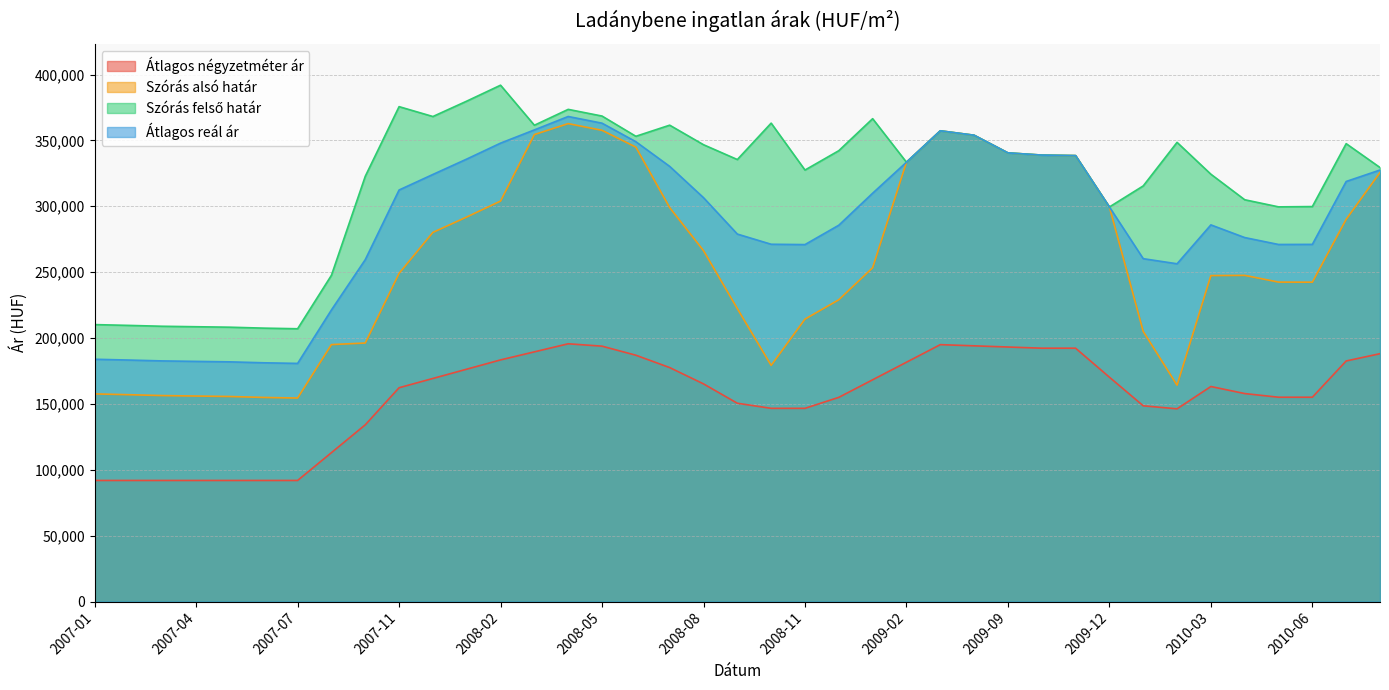

Which label corresponds to the smallest value in the chart?

2007-01